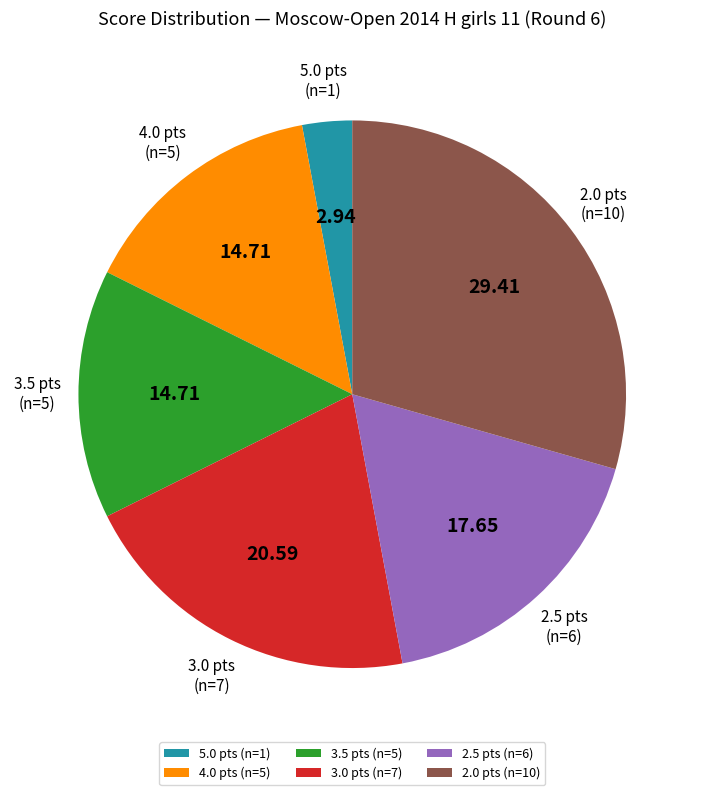

What is the ratio of the value at 2.0 pts (n=10) to the value at 3.5 pts (n=5)?

2.0